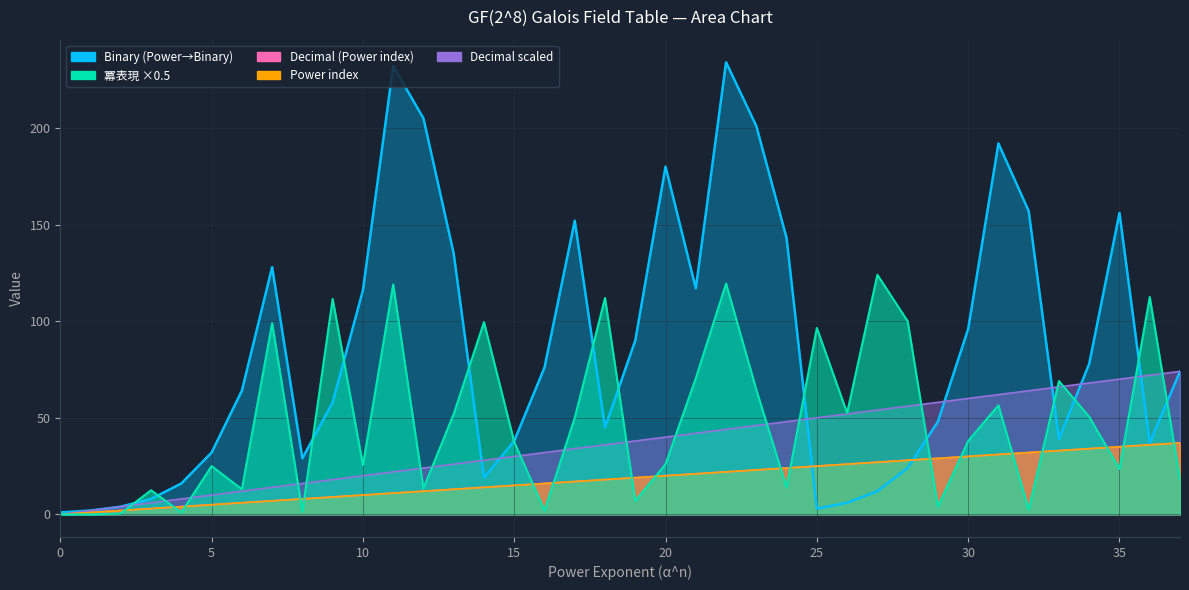

What is the difference between the maximum and minimum values in the 10진 (Binary->Power) series?

37.0